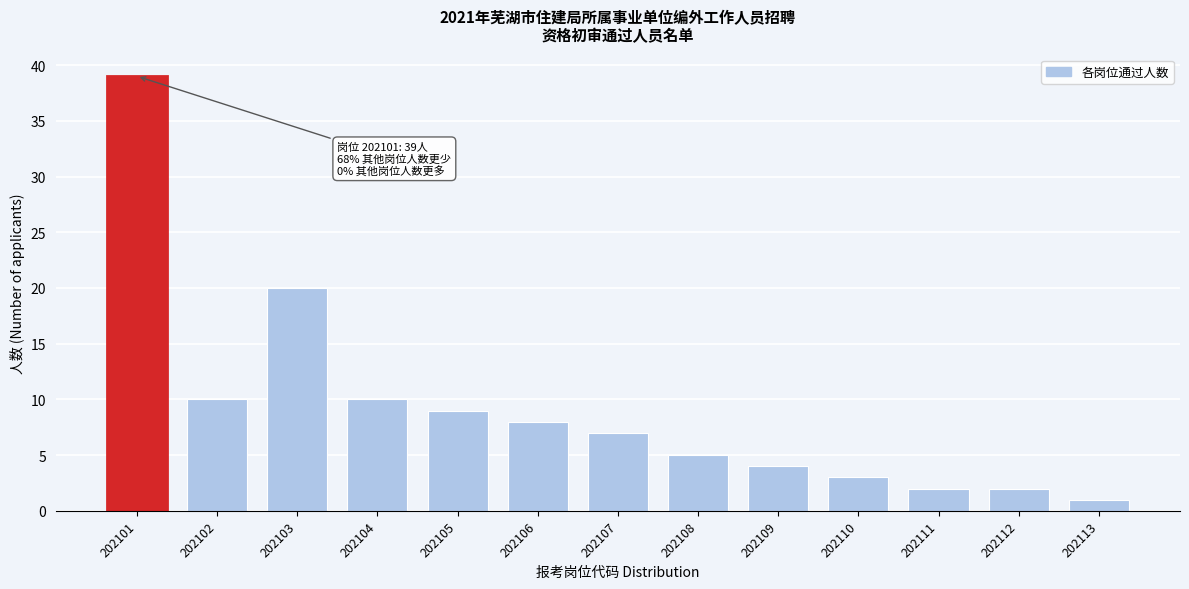

Reading left to right, extract all data points from this chart.

39	10	20	10	9	8	7	5	4	3	2	2	1